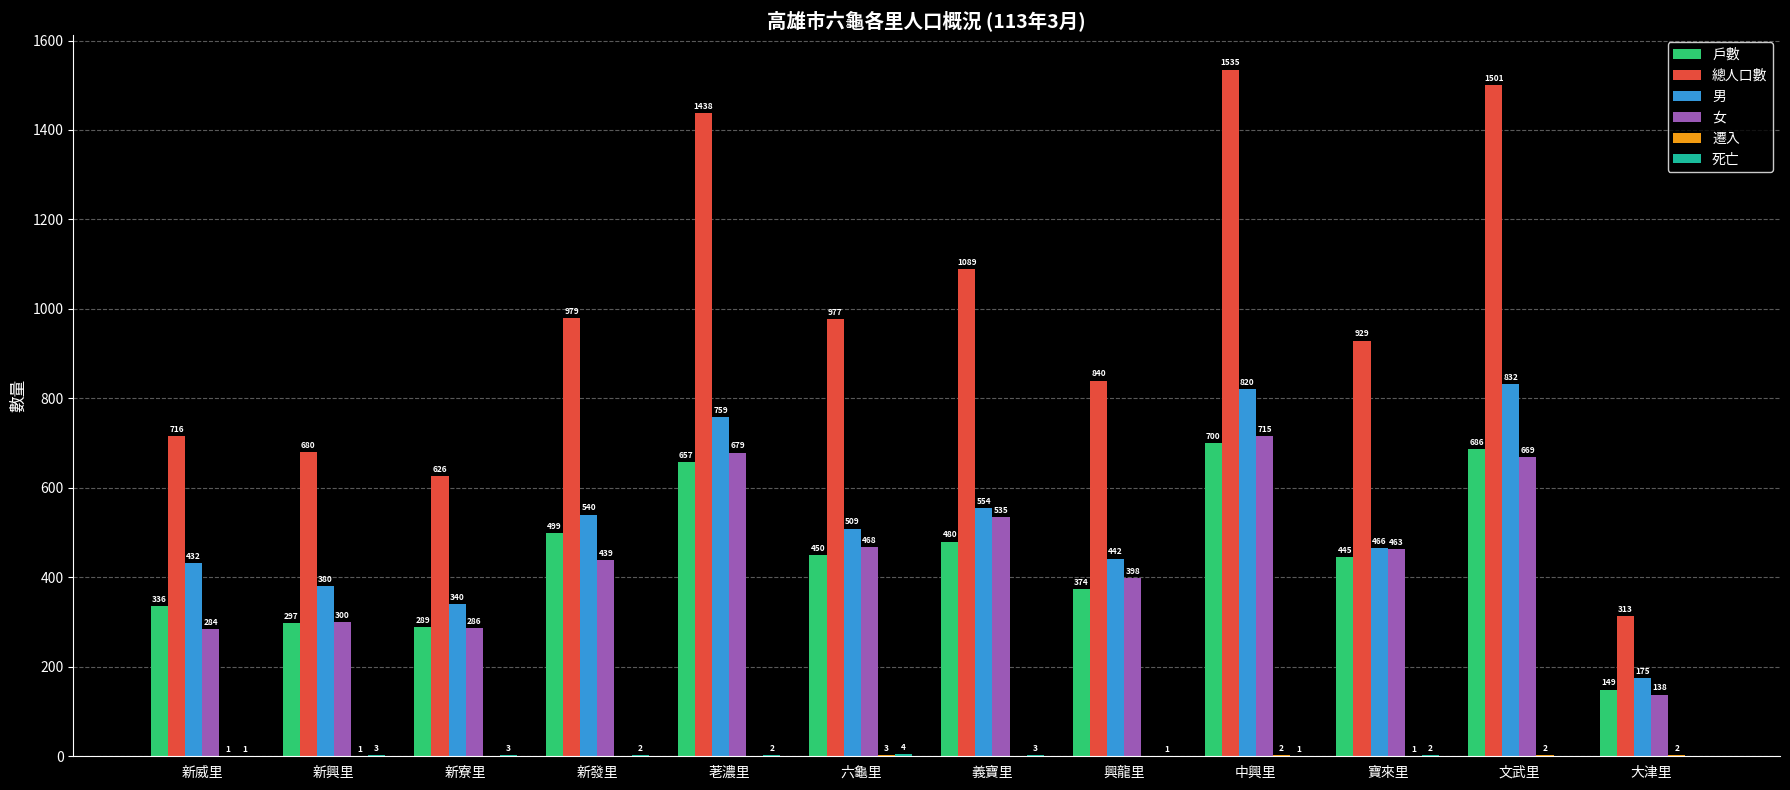

What is the spread (max minus min) of values at 義寶里?

1089